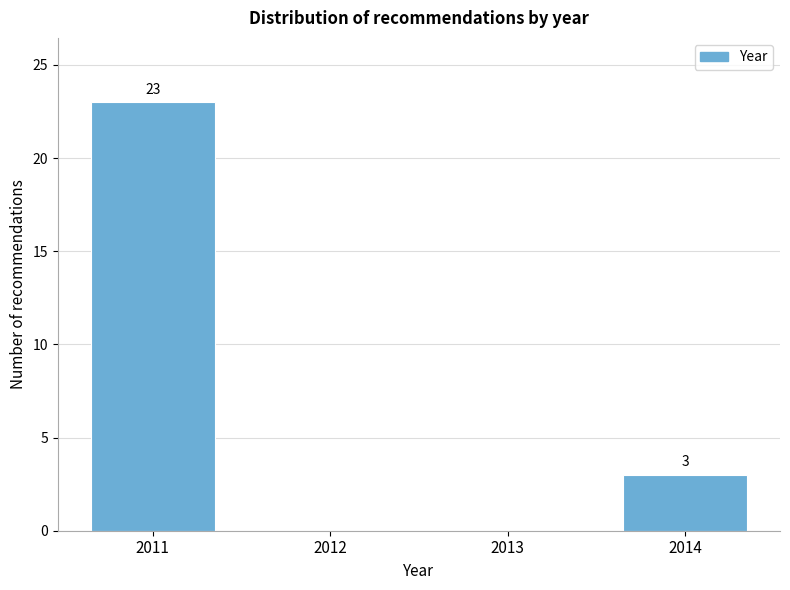

Reading right to left, list all the values displayed in this chart.

2014=3	2013=0	2012=0	2011=23